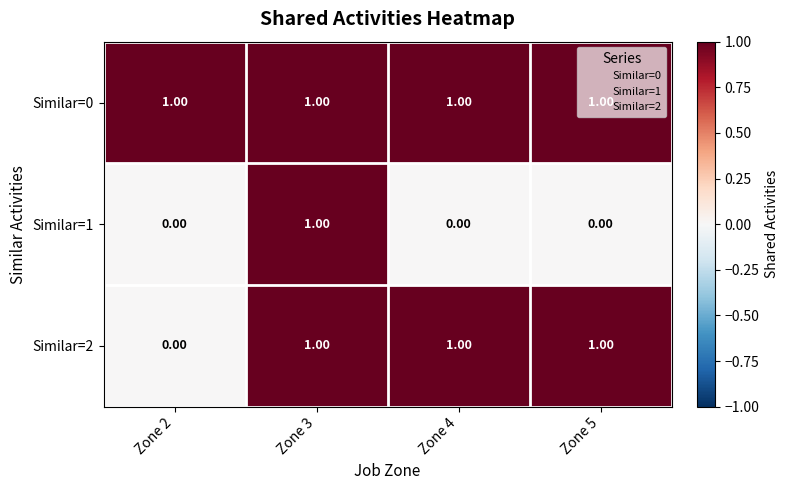

At which category is the sum across all series the highest?

Zone 3